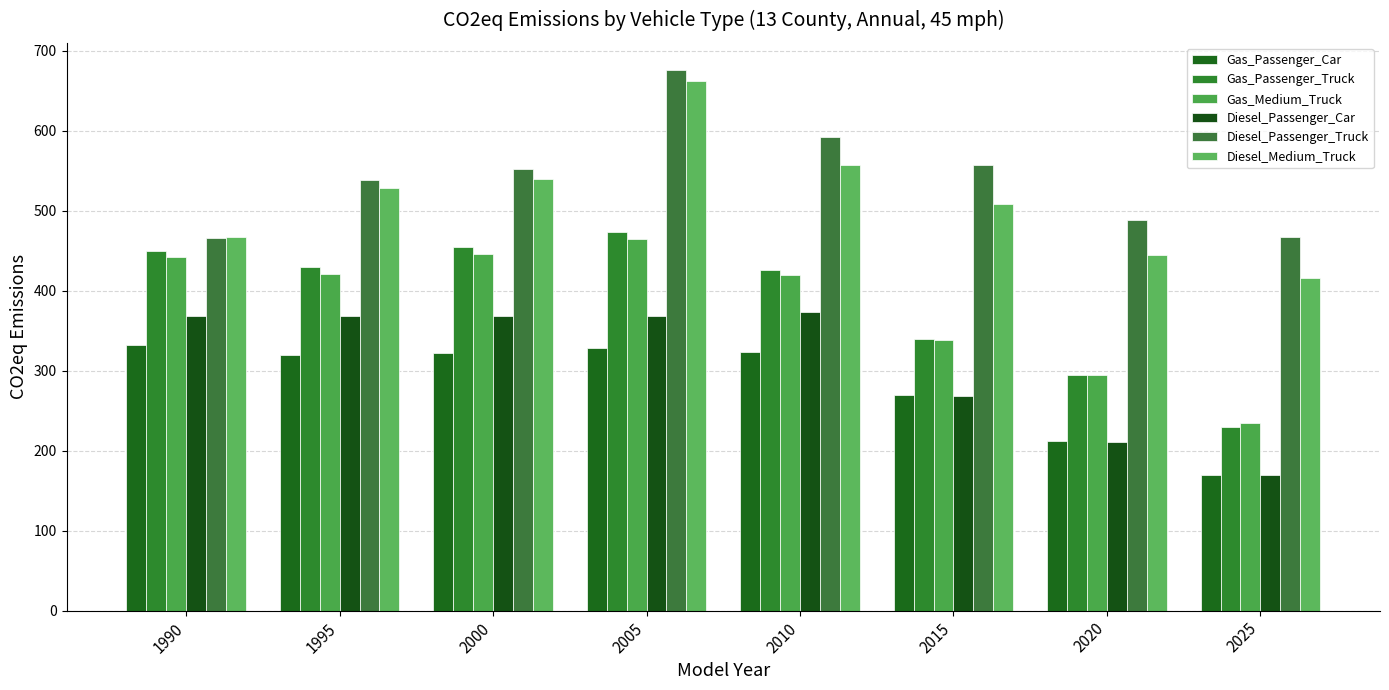

Which has a higher value, 2015 or 2025?

2015